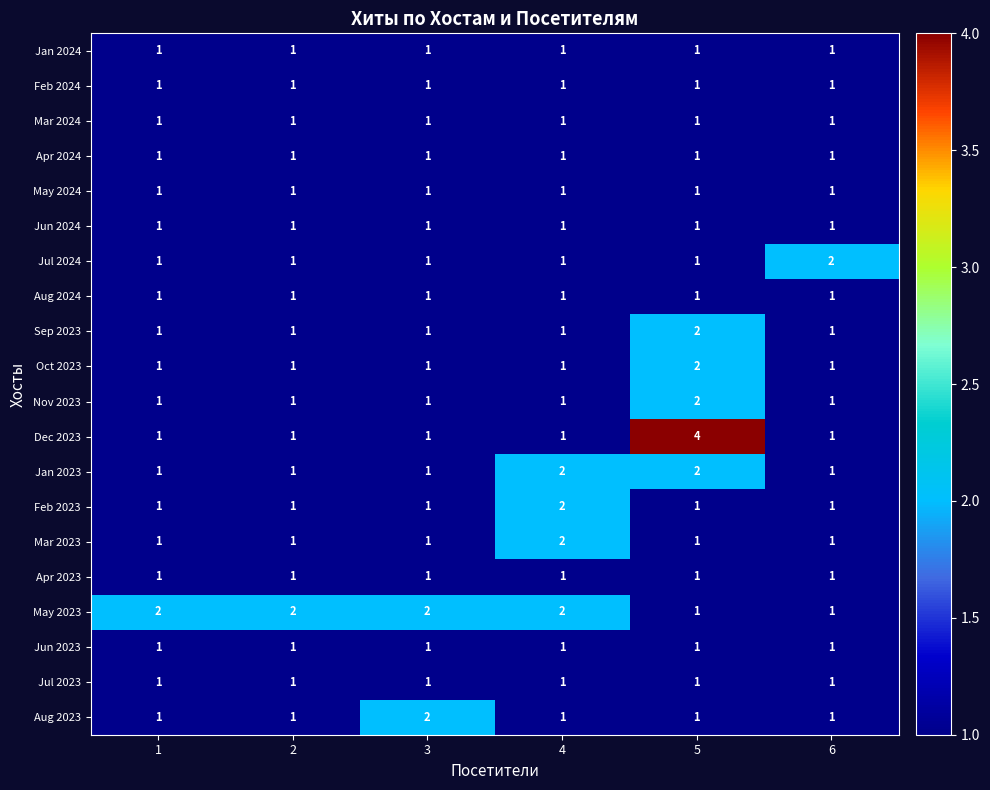

What is the maximum value shown in the chart?

4